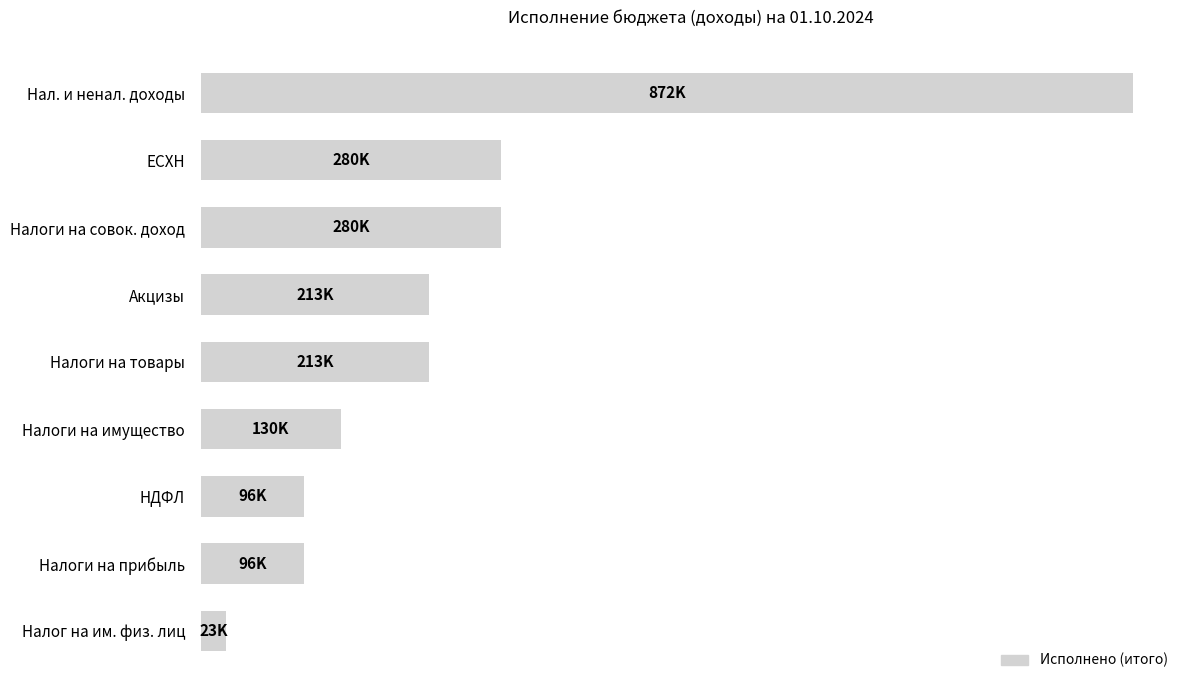

What is the difference between the maximum and minimum values?

848366.8